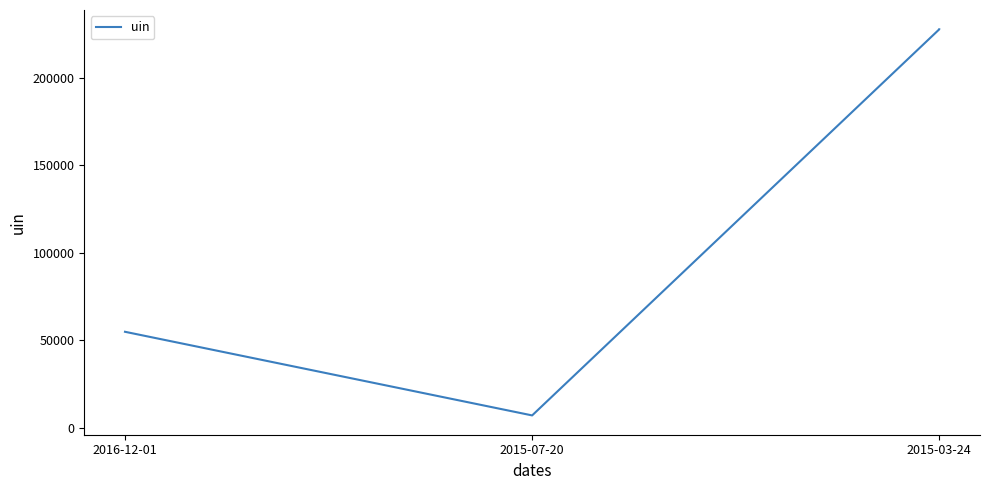

Rank the categories by value from lowest to highest.

2015-07-20, 2016-12-01, 2015-03-24, 2015-03-24